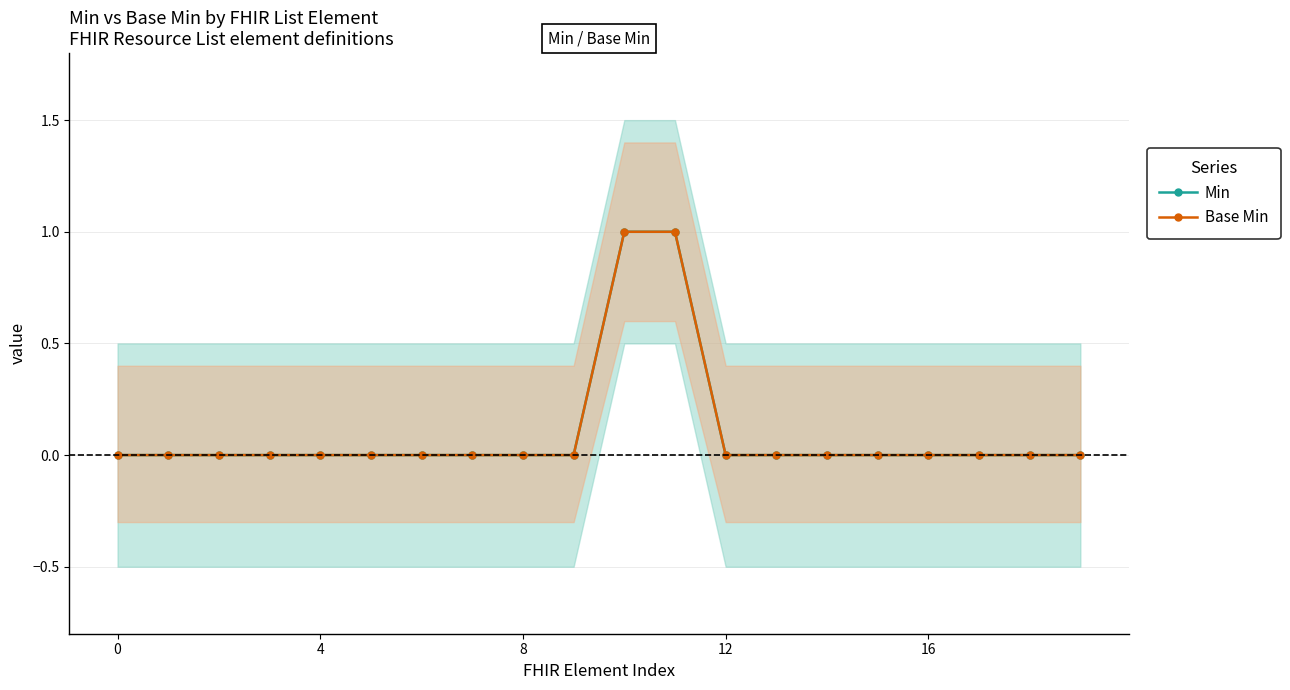

What is the greatest value displayed?

1